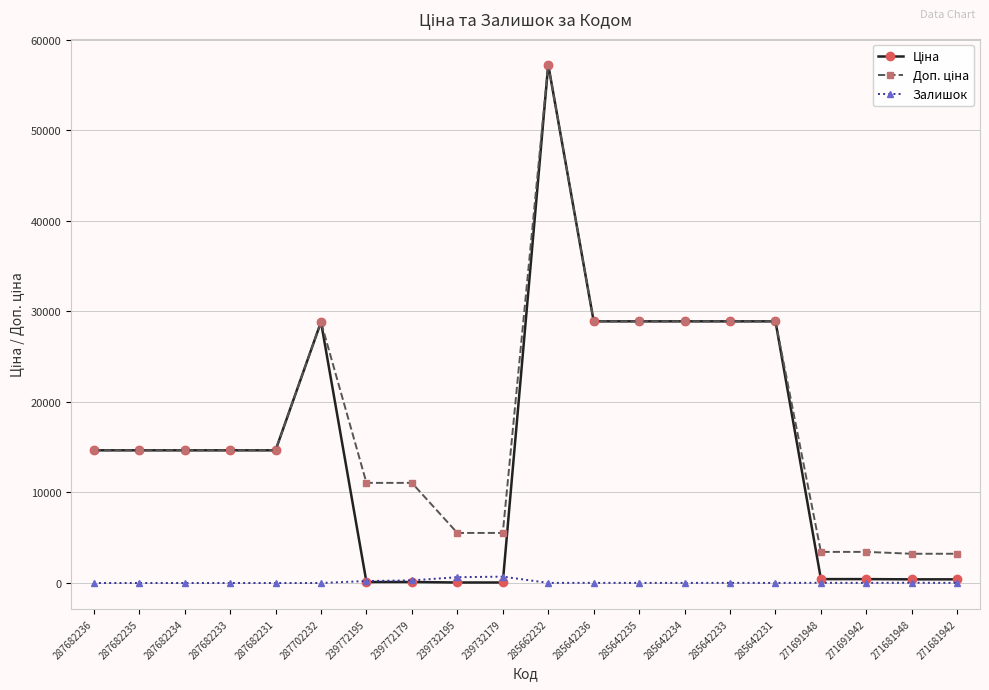

What is the label of the 7th point from the left?

239772195